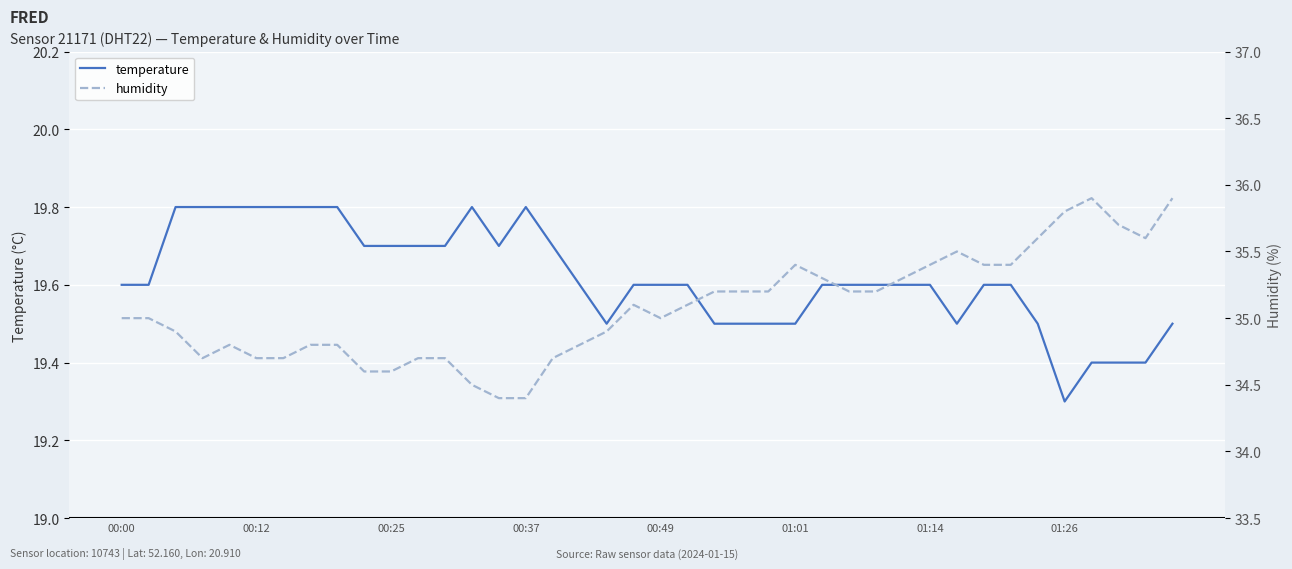

How many data points does each series have?

40